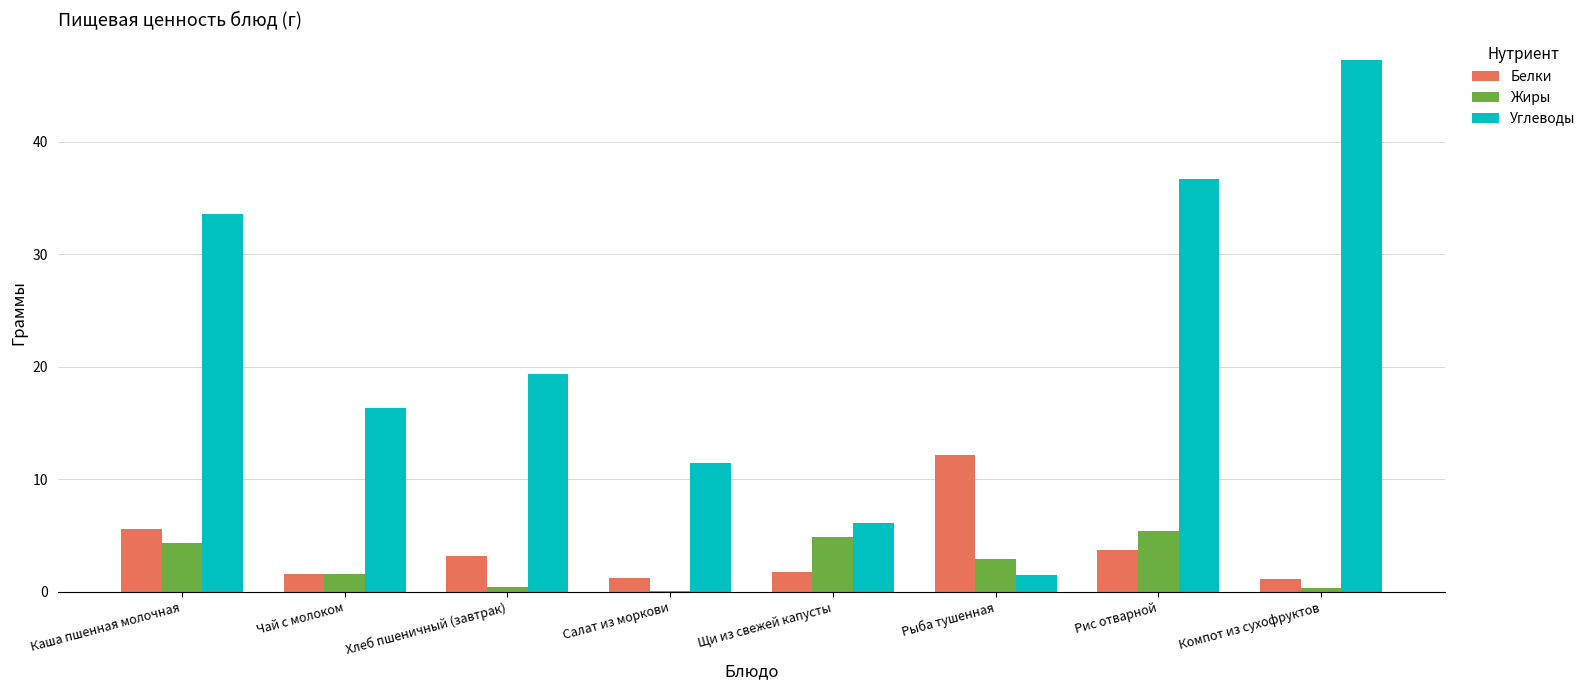

What is the sum of all Углеводы values?

172.2